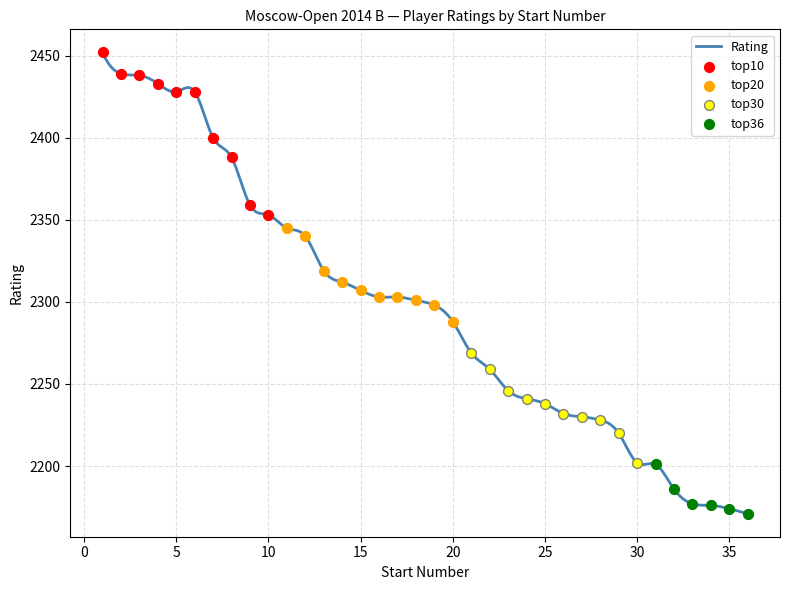

Approximately how many times larger is the value at 25 compared to 24?

1.0